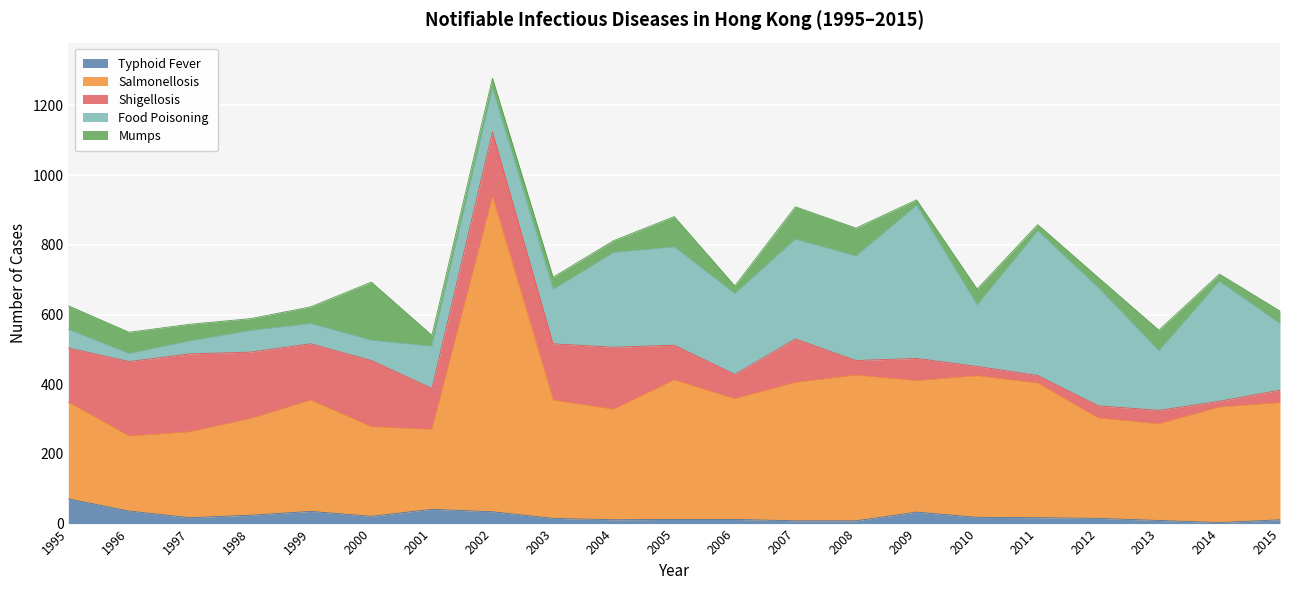

Rank the series at 2007 from lowest to highest value.

Typhoid Fever, Mumps, Shigellosis, Food Poisoning, Salmonellosis